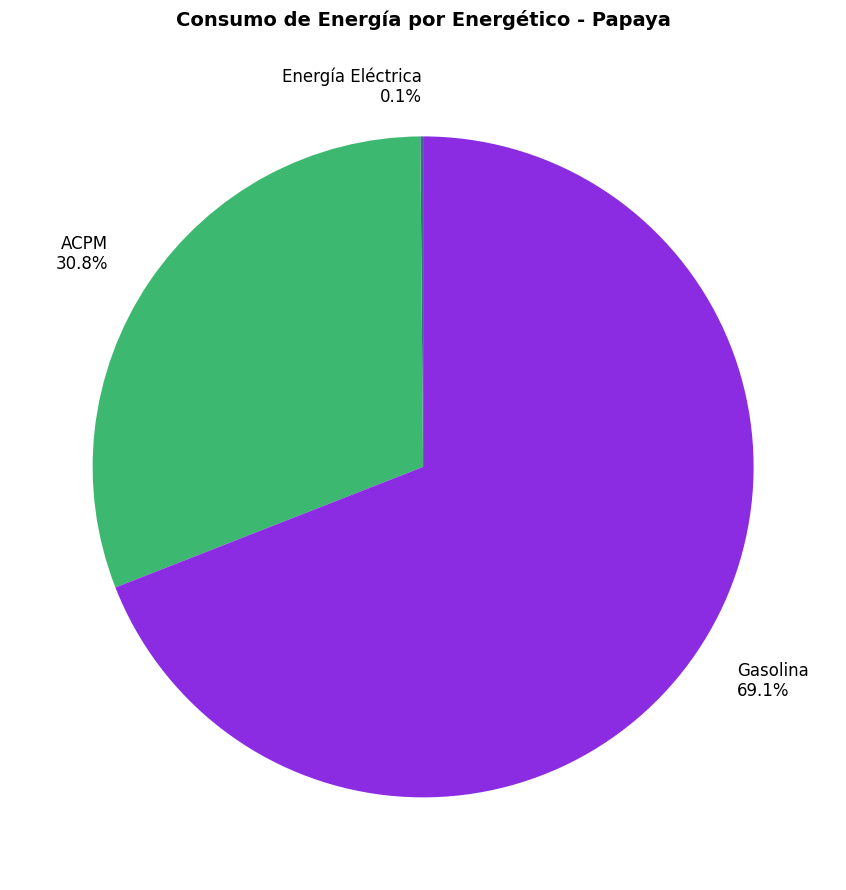

How much of the chart is everything except Gasolina 69.1%?

30.9%